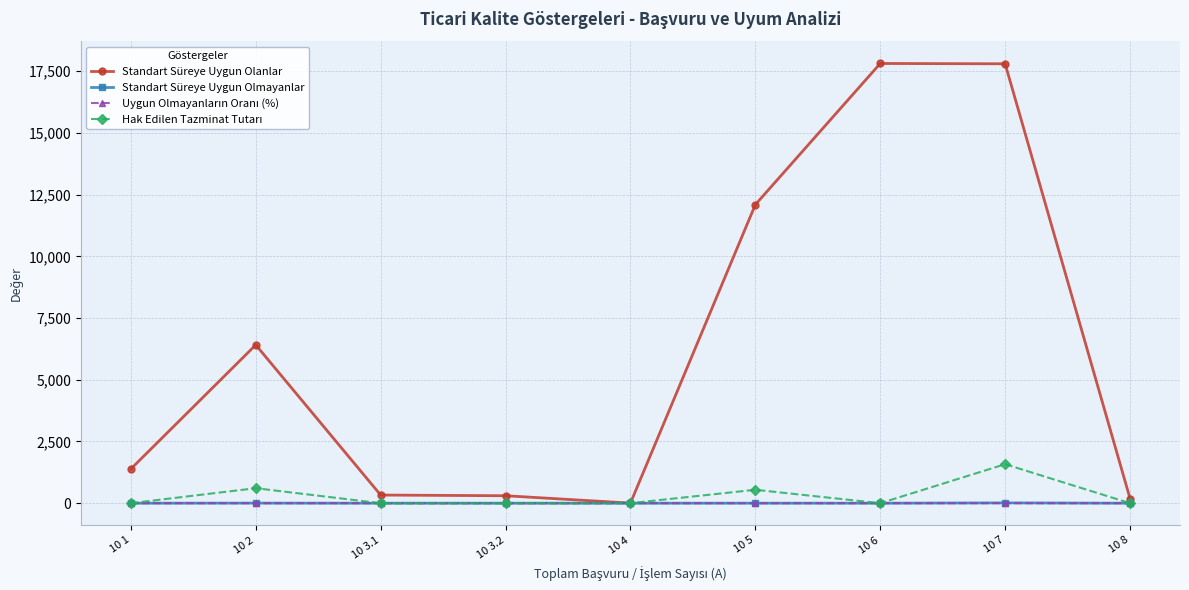

Does the chart display data point markers on the line(s)?

Yes